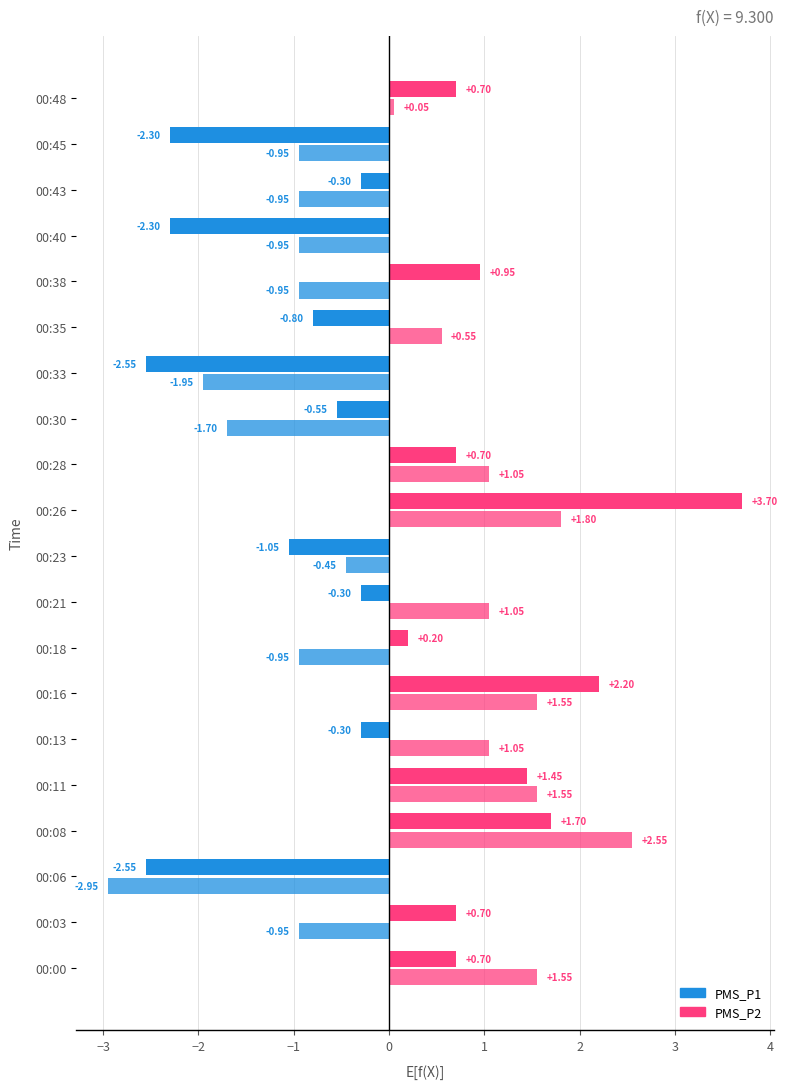

Rank the series by their average value, from lowest to highest.

PMS_P1, PMS_P2